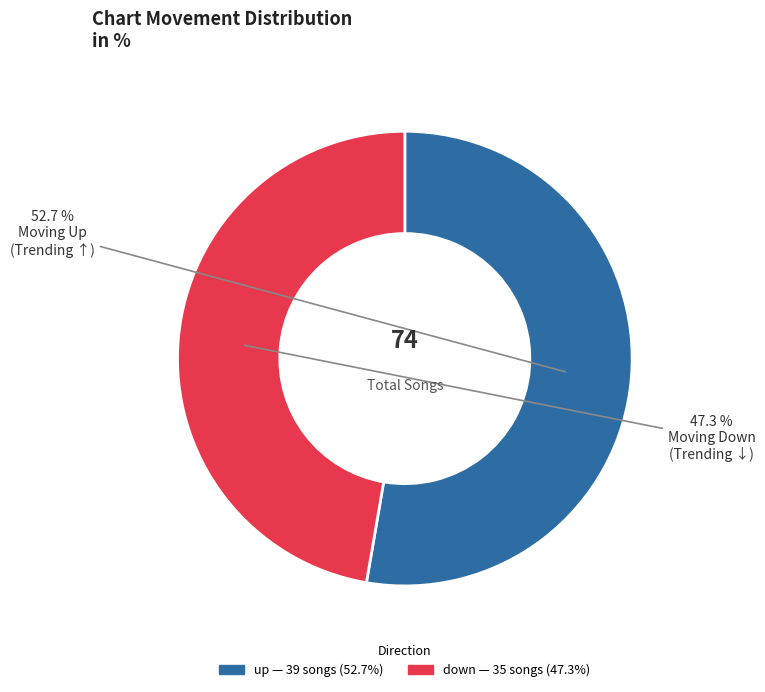

To the nearest percent, what is the difference between the largest and smallest slice percentages?

5%